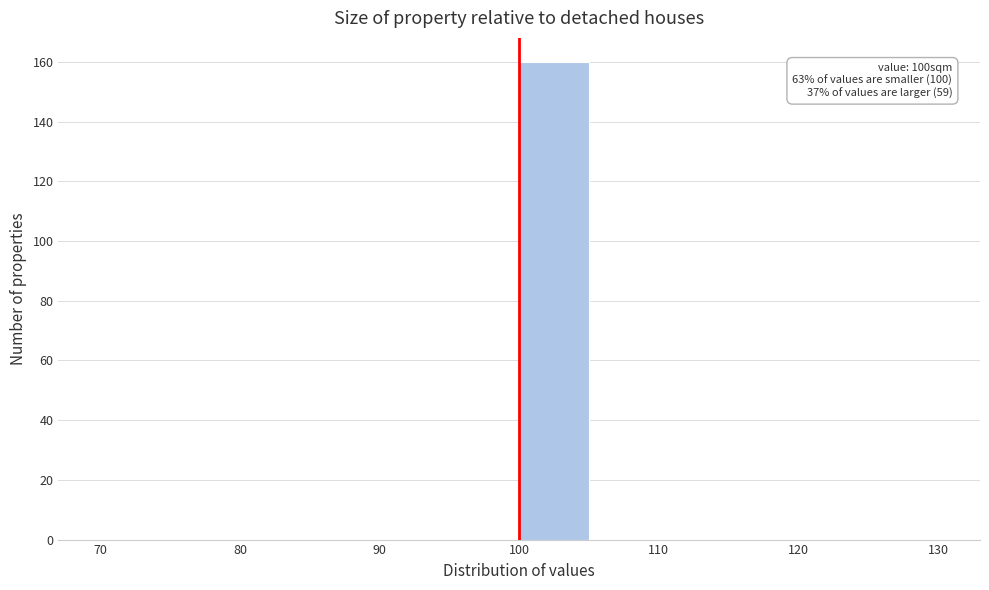

Which range on the x-axis has the tallest bar?

100 to 105